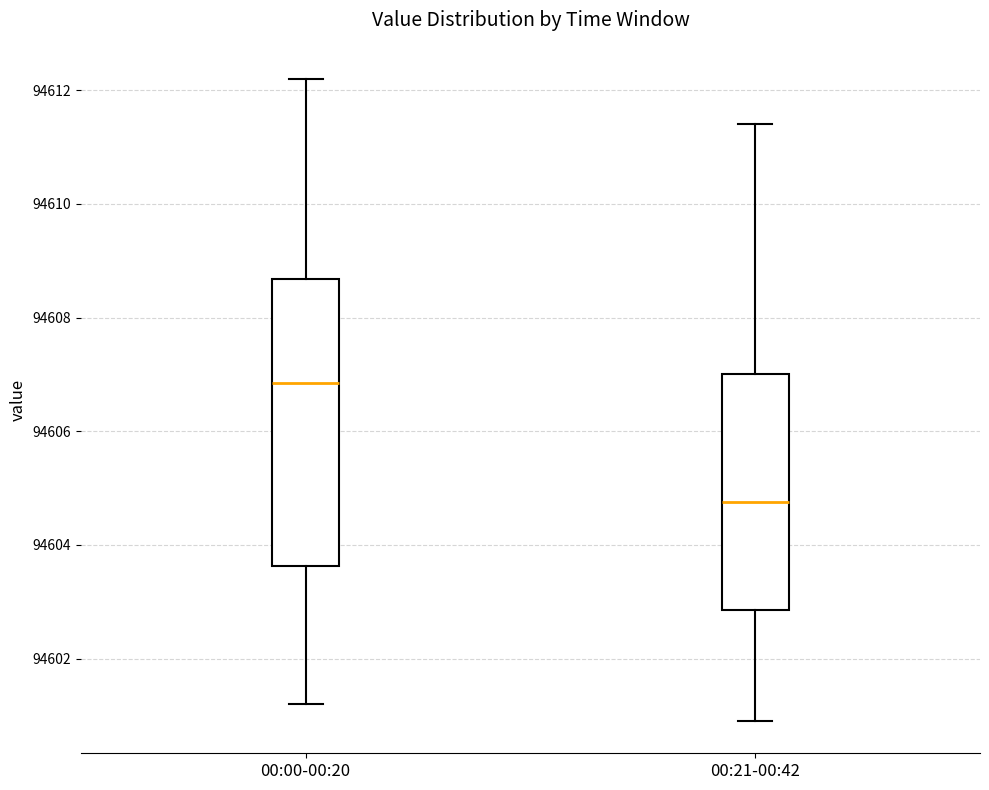

Which box's median line is the lowest?

00:21-00:42